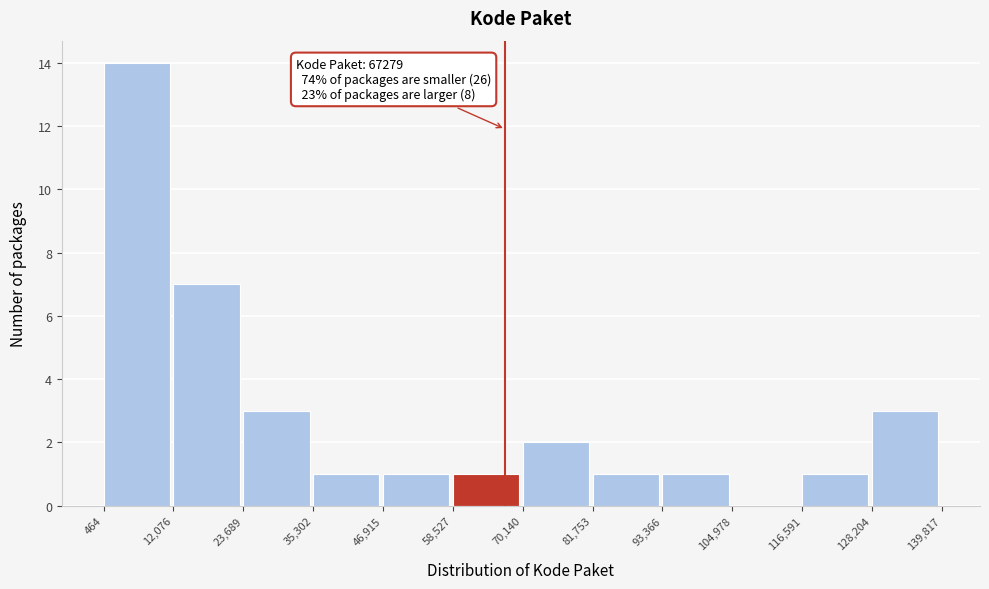

Over which range of the x-axis is the bar tallest?

464 to 12,076